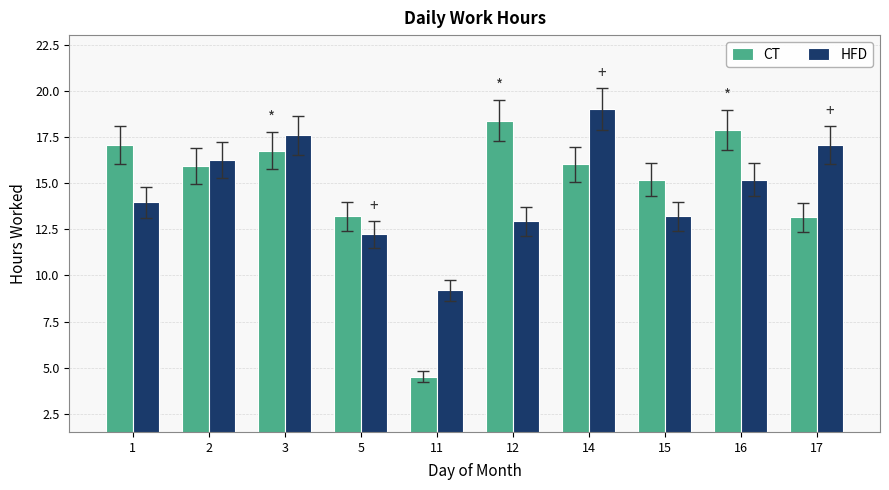

What is the average value of the CT series?

14.8